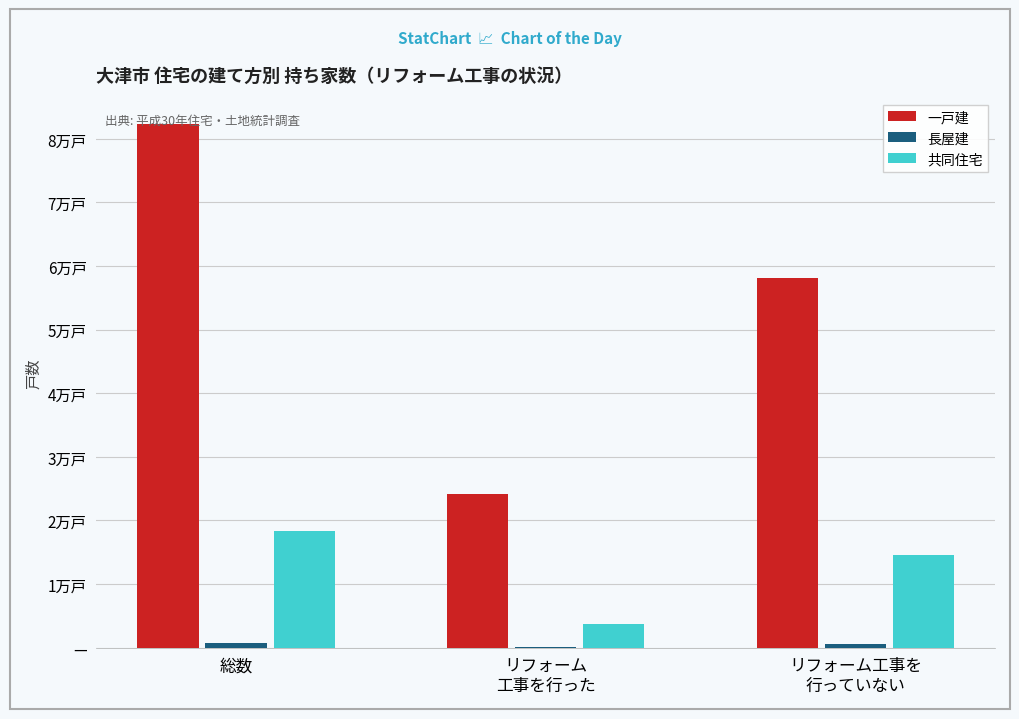

Which series has the widest spread of values?

一戸建